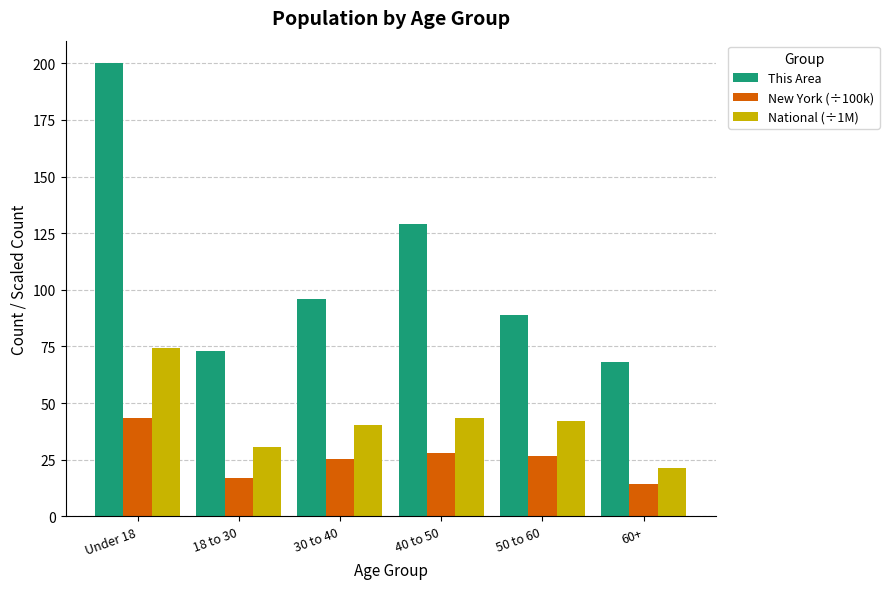

Reading left to right, extract all data points from this chart.

This Area: 200.0	73.0	96.0	129.0	89.0	68.0
New York (÷100k): 43.2	17.0	25.3	28.1	26.6	14.3
National (÷1M): 74.2	30.7	40.1	43.6	42.0	21.4